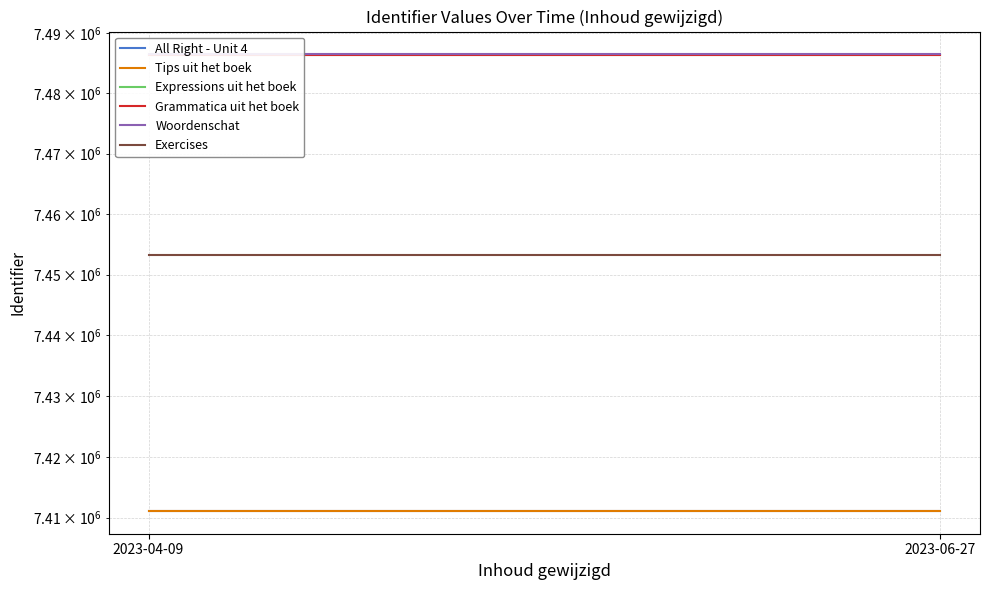

What is the sum of the Tips uit het boek values at 2023-06-27 and 2023-04-09?

14822220